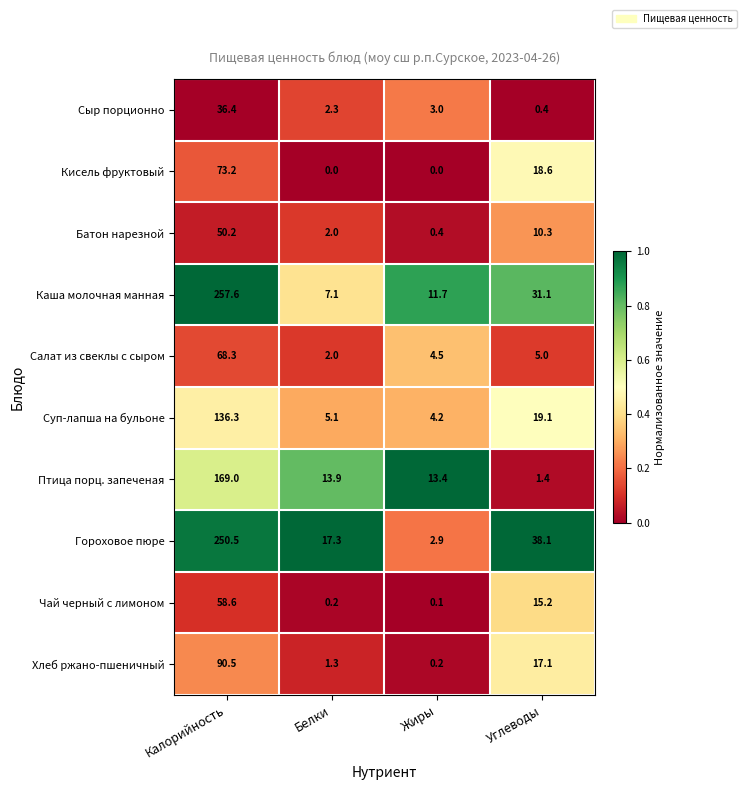

The Хлеб ржано-пшеничный series shows 1.9 at Белки. True or false?

False